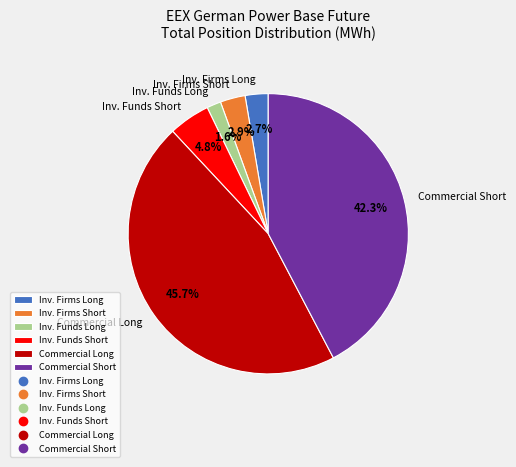

Which category has the biggest portion of the pie?

Commercial Long